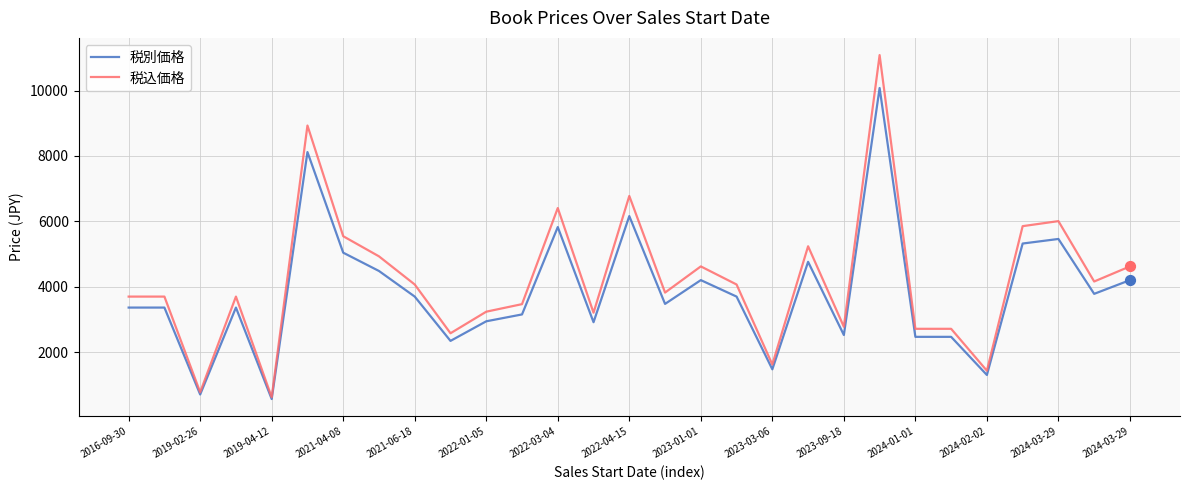

List the series in order of their peak value, highest first.

税込価格, 税別価格